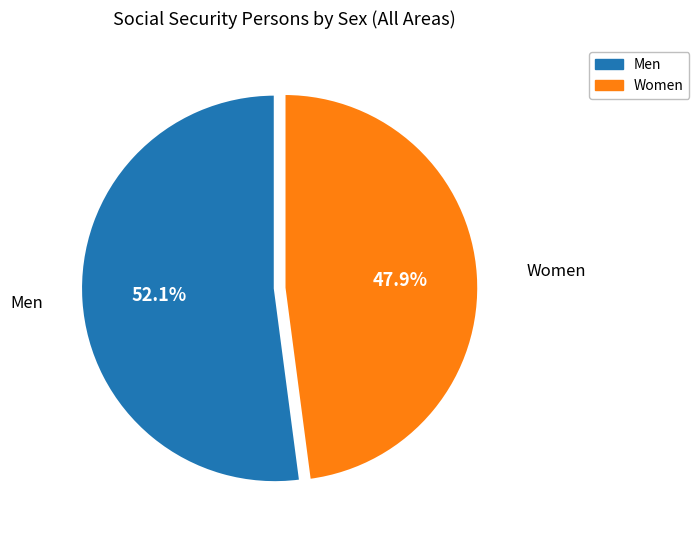

To the nearest percent, what percentage of the pie is Men?

52%